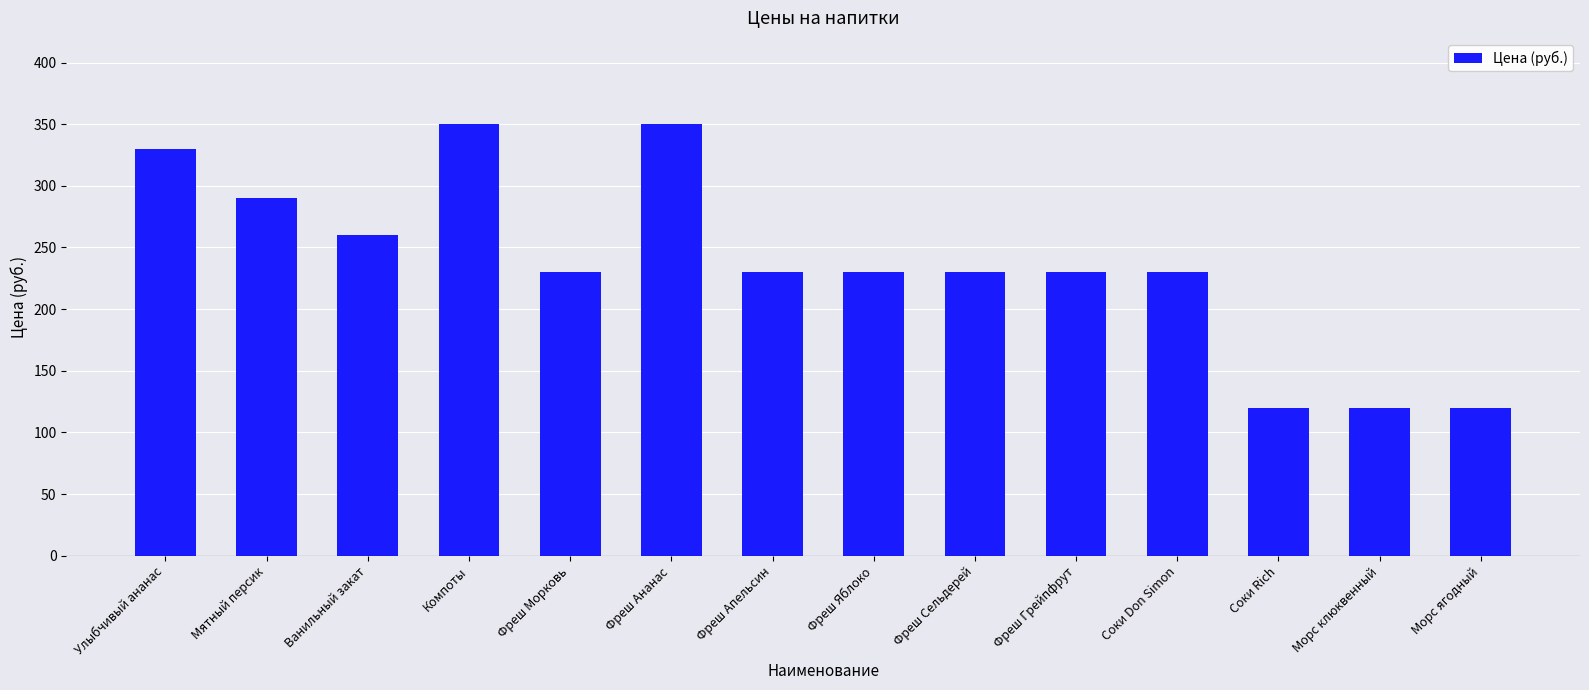

What is the average value?

237